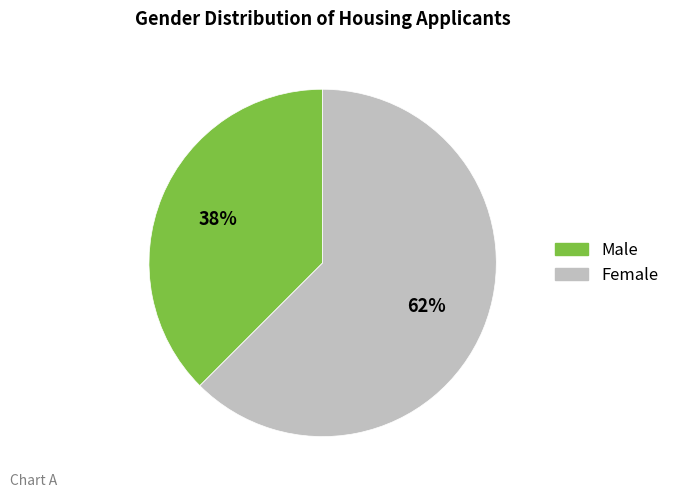

Which category accounts for the majority?

Female